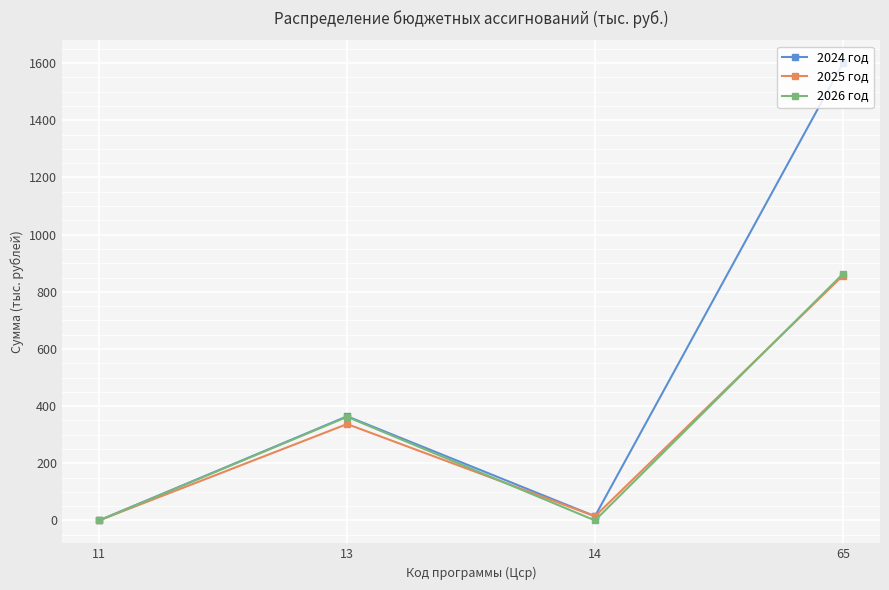

How many data points in 2026 год are less than 362?

2